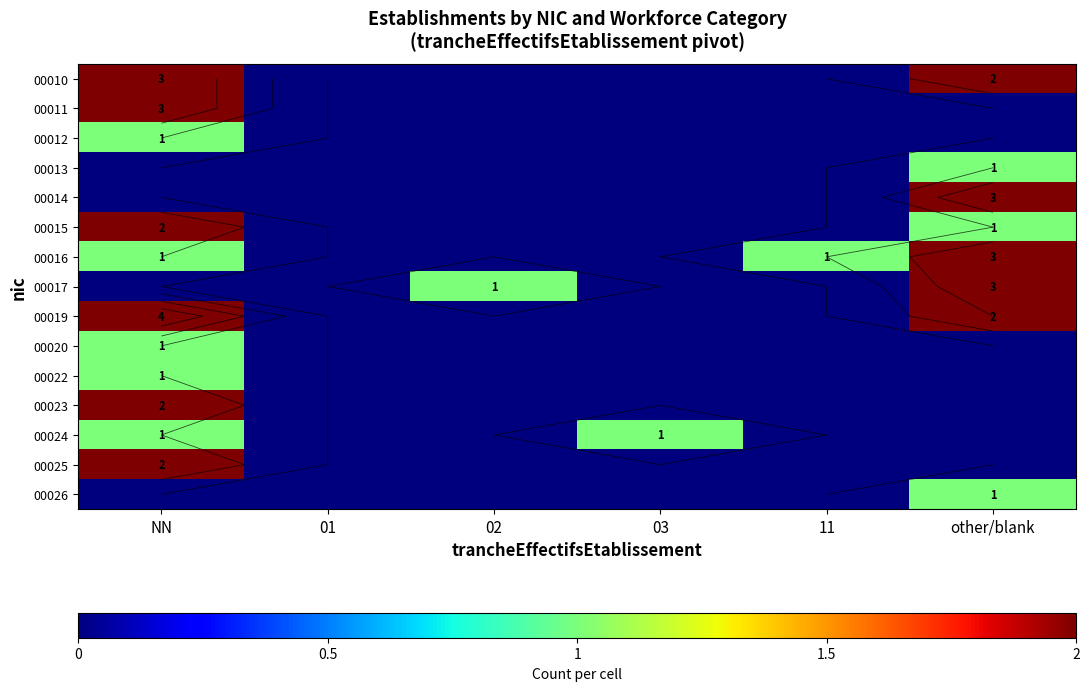

Is the value of 00024 at 02 greater than the value of 00013 at NN?

No